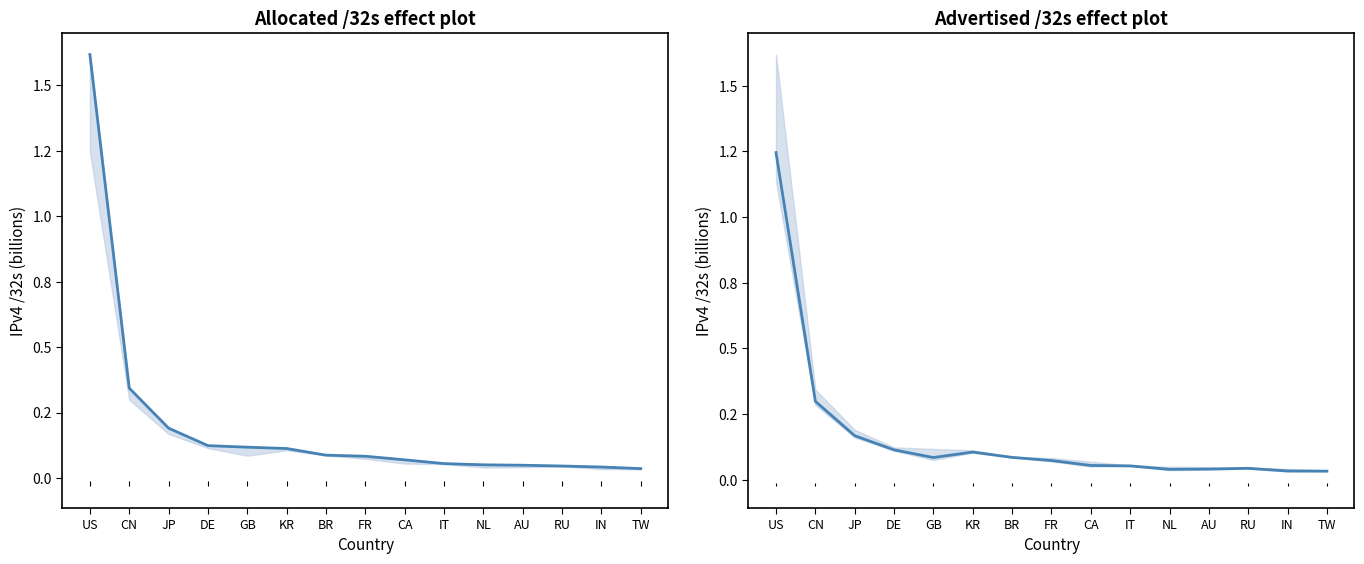

Rank the series by their maximum value, from highest to lowest.

Allocated /32s, Advertised /32s